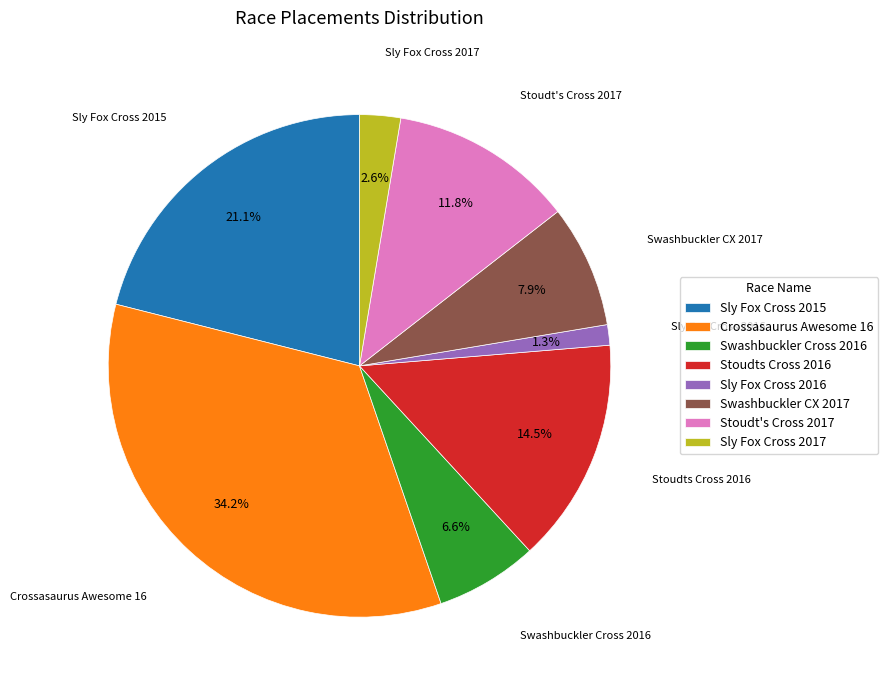

Does Sly Fox Cross 2016 represent more than half of the total?

No